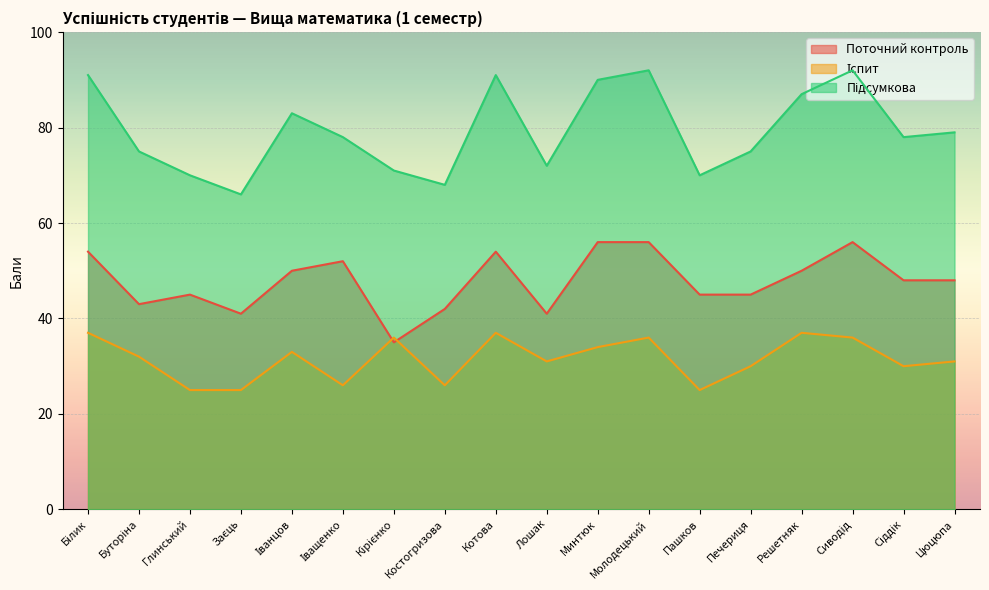

True or false: Іспит and Підсумкова intersect in this chart.

False